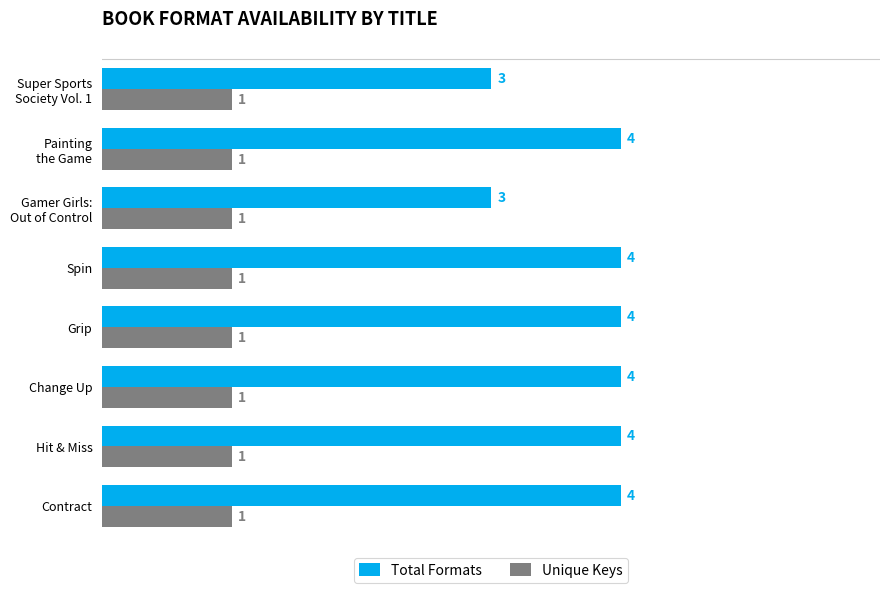

Which series has the largest total across all categories?

Total Formats